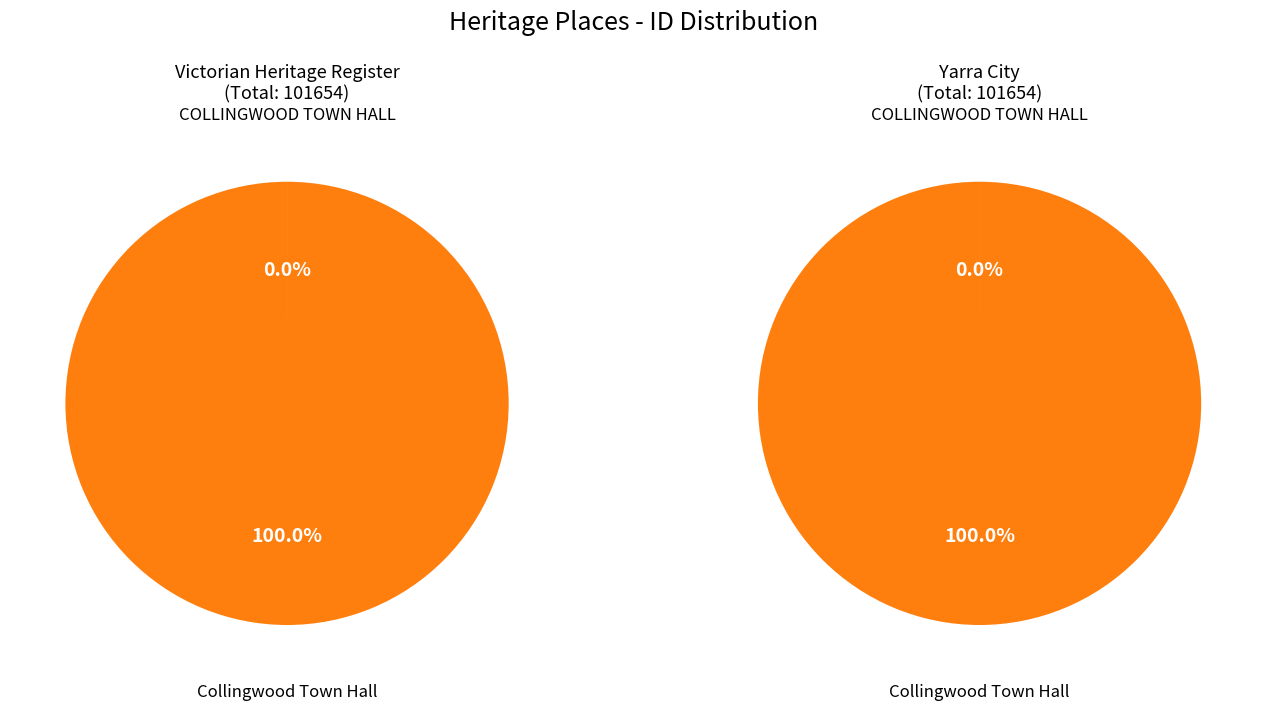

To the nearest percent, what is the combined percentage of Collingwood Town Hall and COLLINGWOOD TOWN HALL?

100%